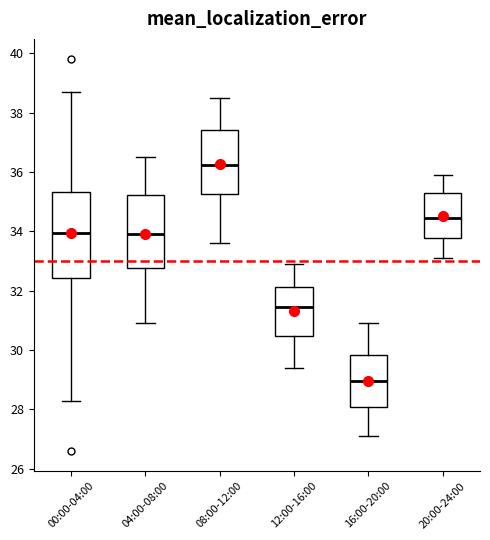

Where is the lower edge of the box for 04:00-08:00 on the y-axis? The values are not printed on the chart, so give them approximately, as read against the axis.

32.8